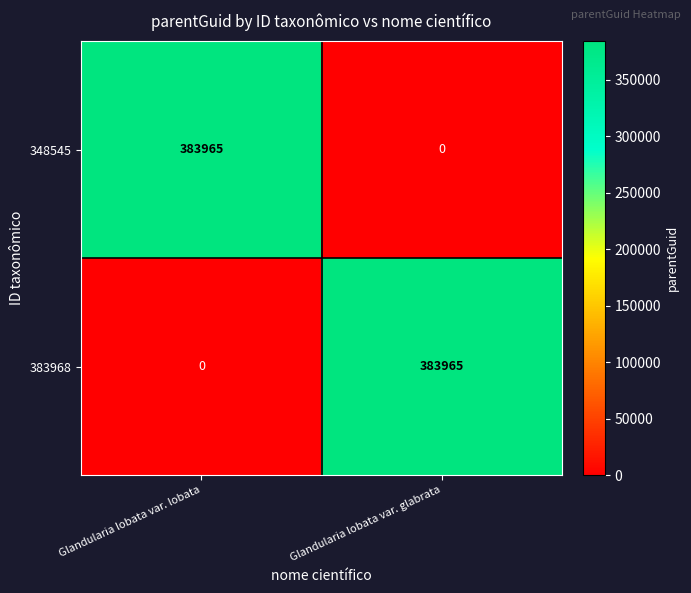

At how many categories does at least one series exceed 179457?

2